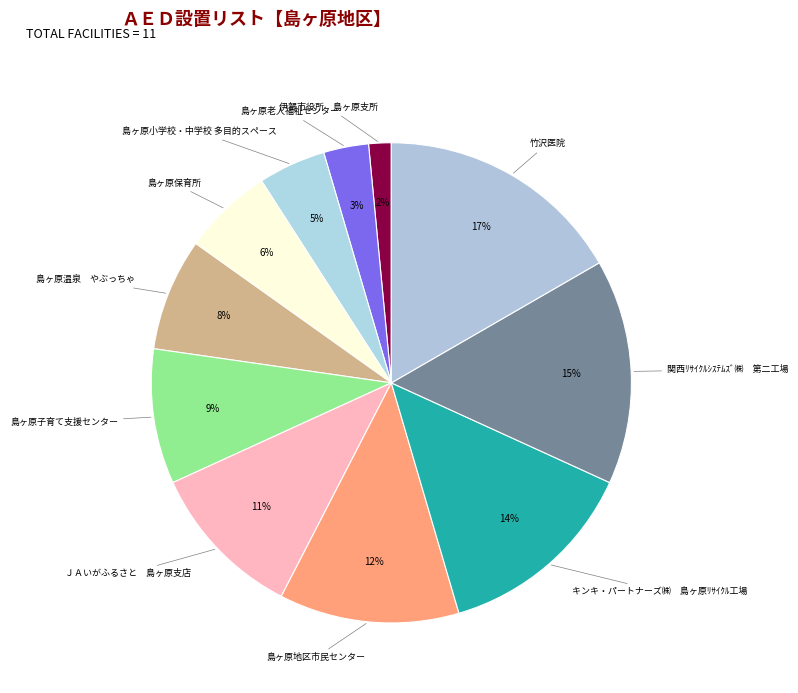

Count the number of slices in the pie.

11